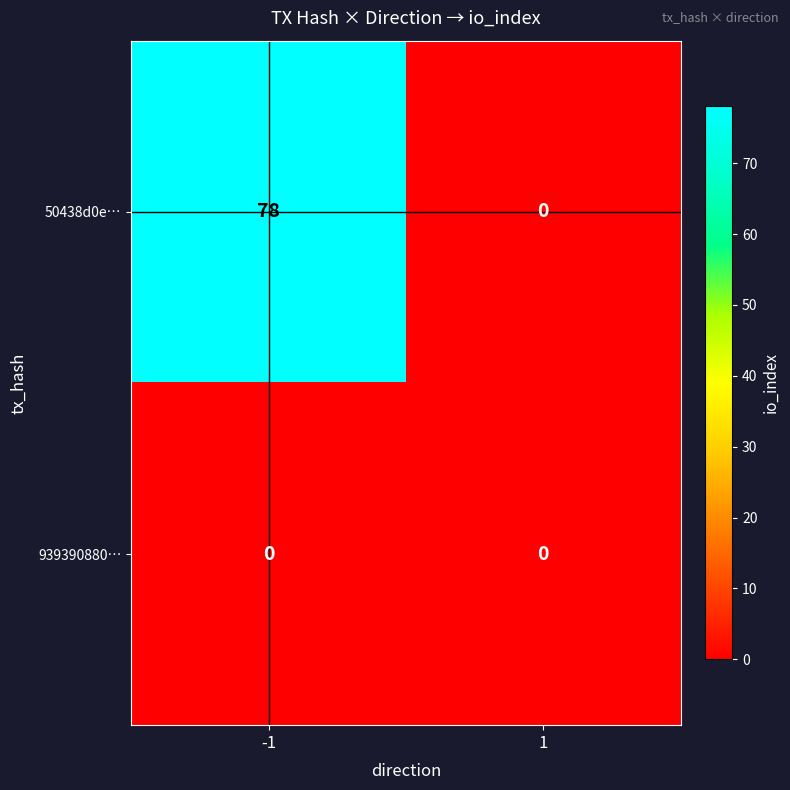

What is the difference between the maximum and minimum values in the 50438d0e… series?

78